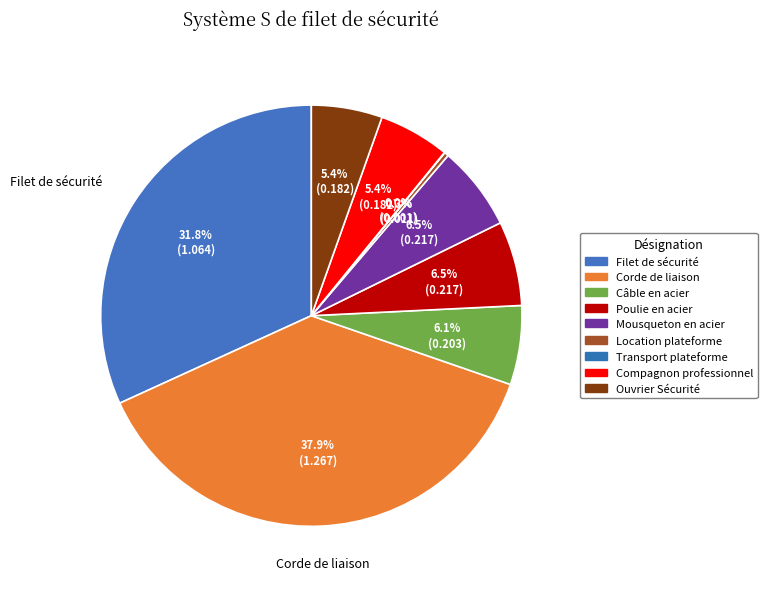

Is it true that Compagnon professionnel is 5% of the pie?

True